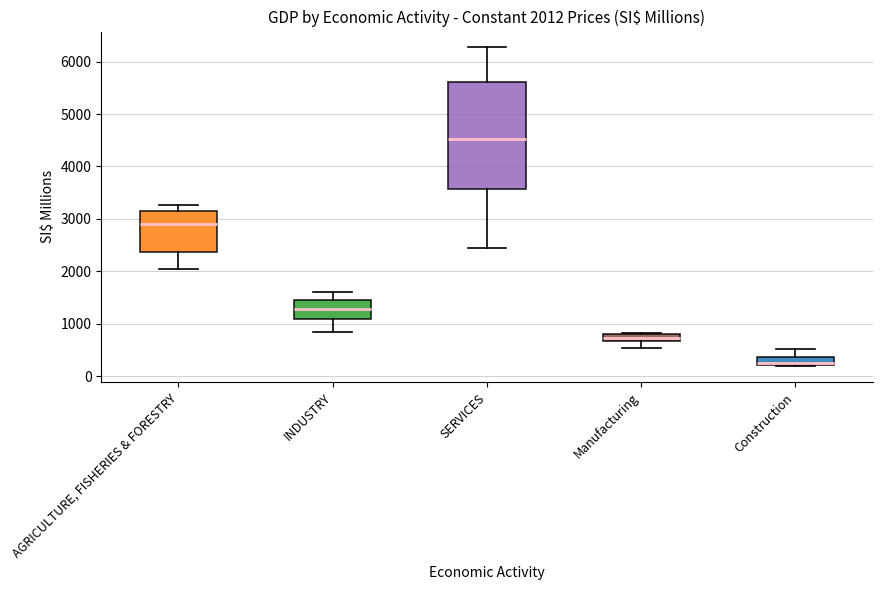

Comparing the boxes themselves (not the whiskers), which one is the tallest?

SERVICES